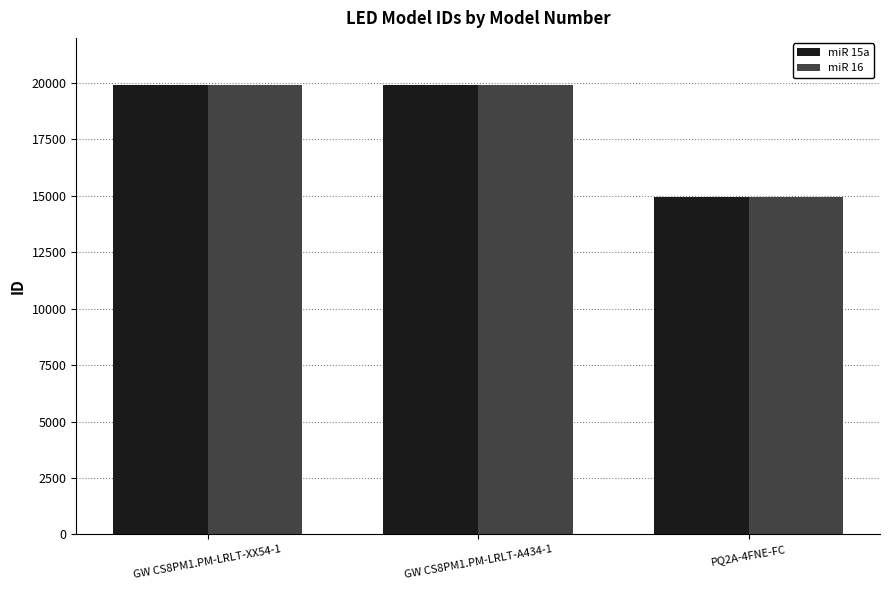

What is the highest value of the miR 15a series?

19911